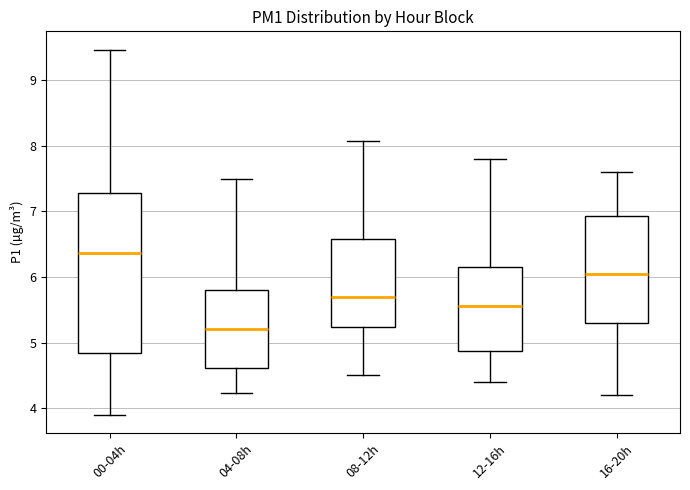

Which box's median line is the highest?

00-04h